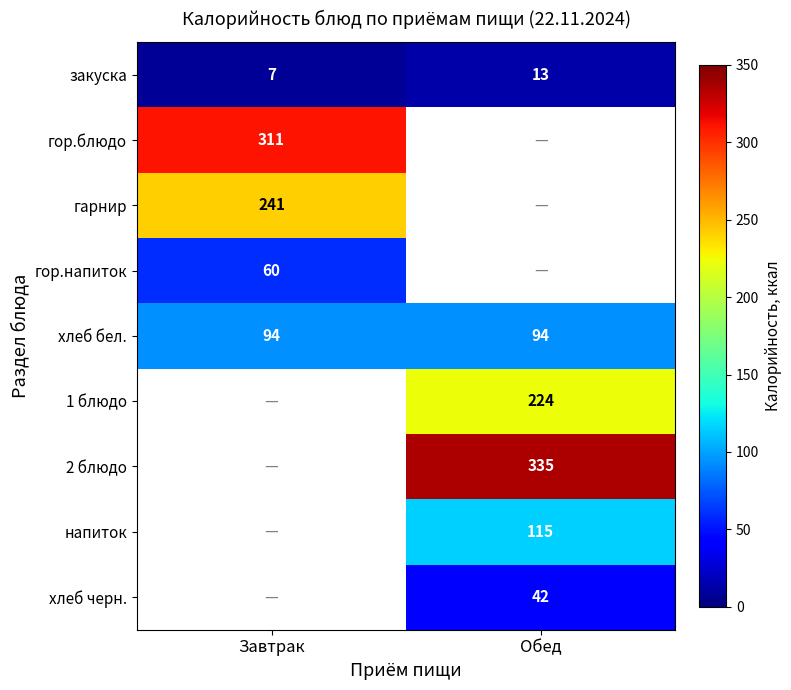

Is it true that 1 блюдо equals 391 at Обед?

False